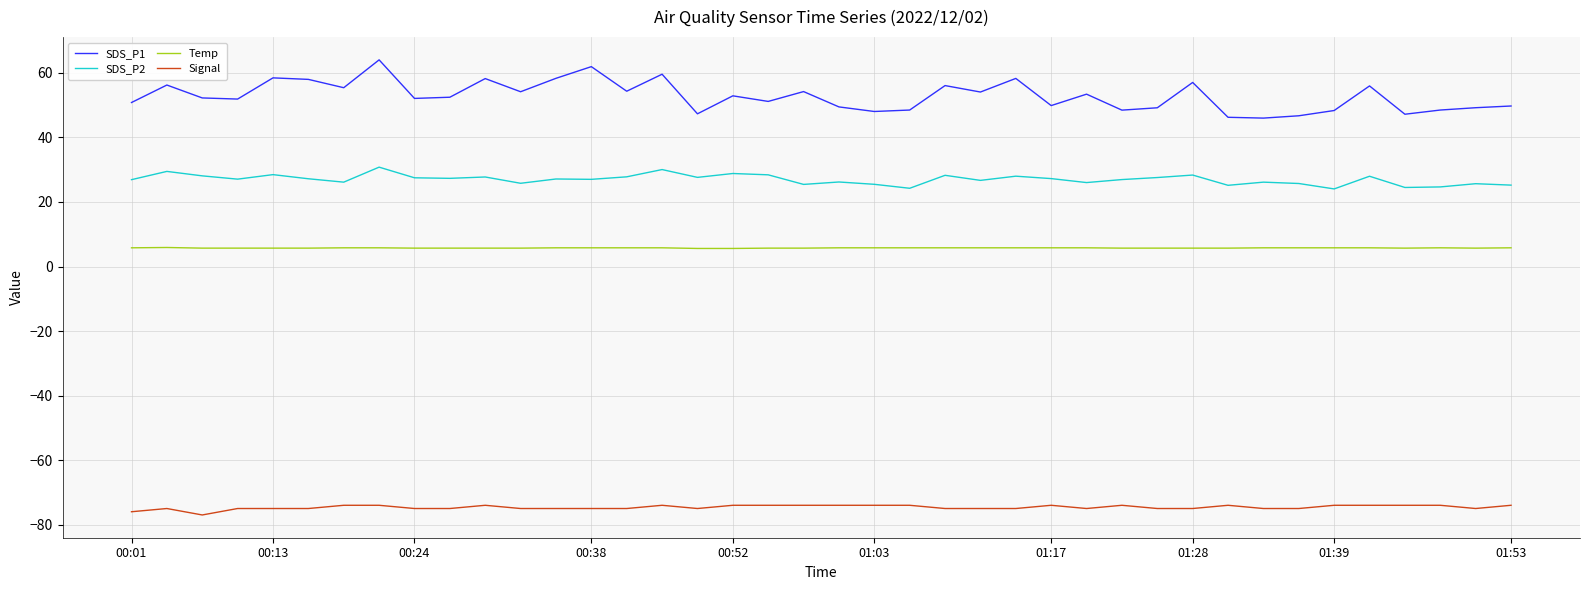

True or false: SDS_P1 and Signal cross at least once.

False